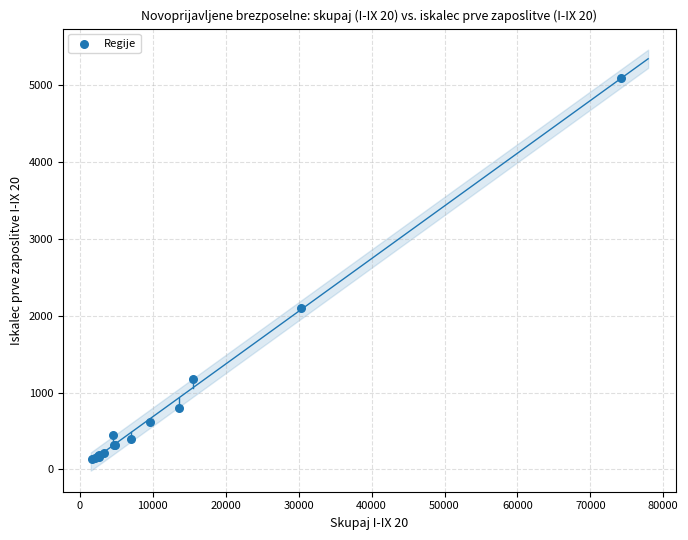

What Y value in the scatter plot is closest to 2609?

2099